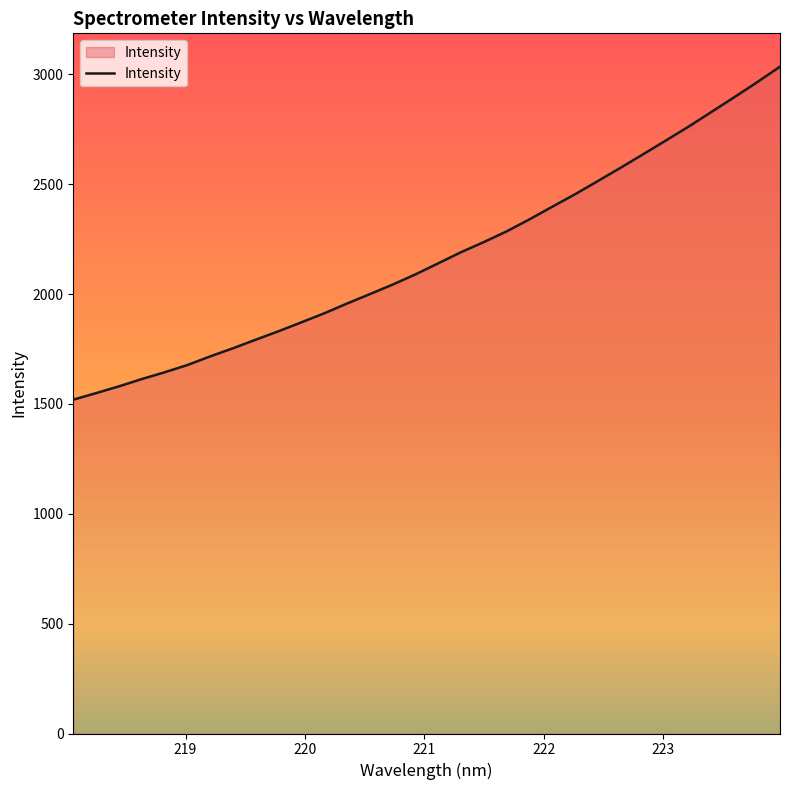

What is the minimum value shown in the chart?

1519.6